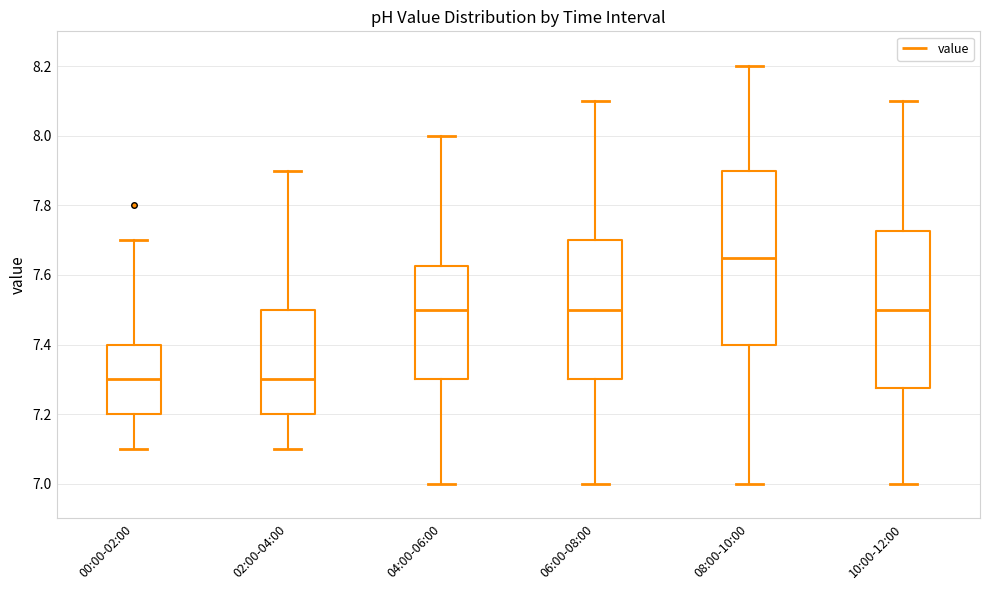

Where does the median line of the box for 00:00-02:00 sit on the y-axis? The values are not printed on the chart, so give them approximately, as read against the axis.

7.30